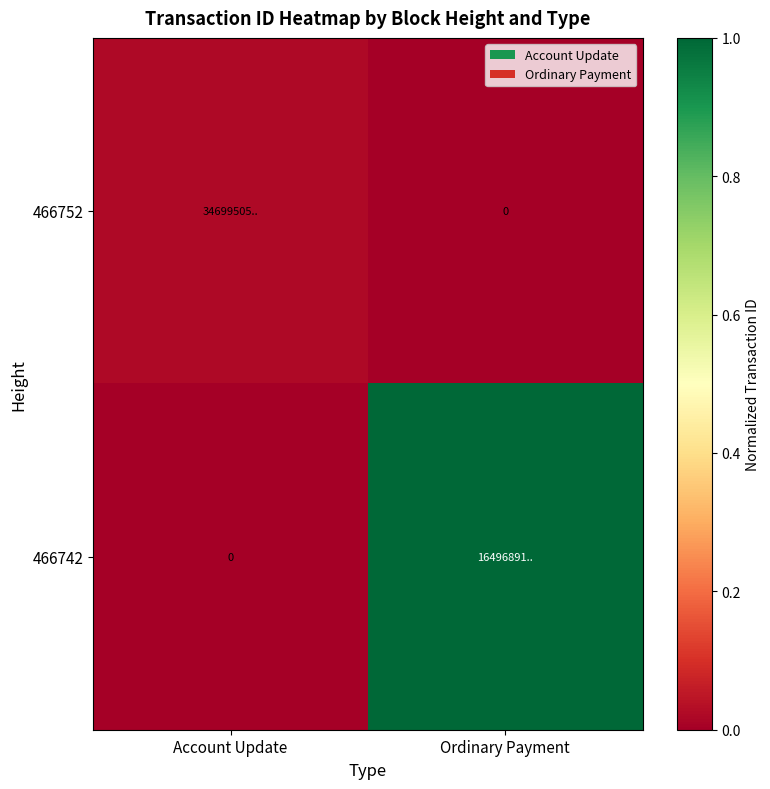

The value of 466752 at Ordinary Payment is 0.0. True or false?

False